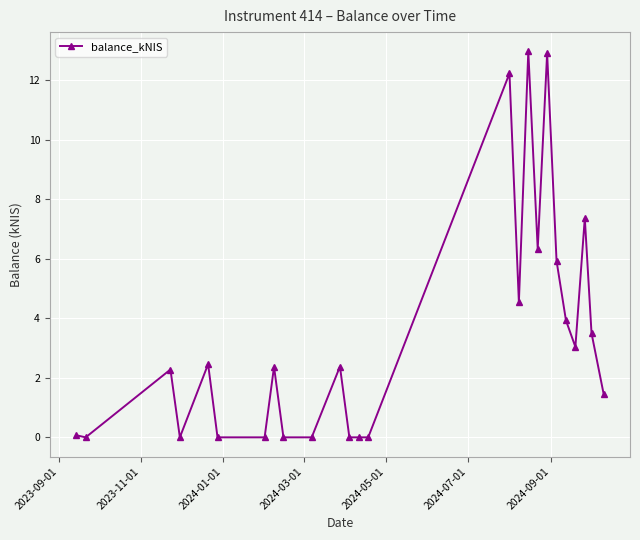

What is the greatest value displayed?

13.0